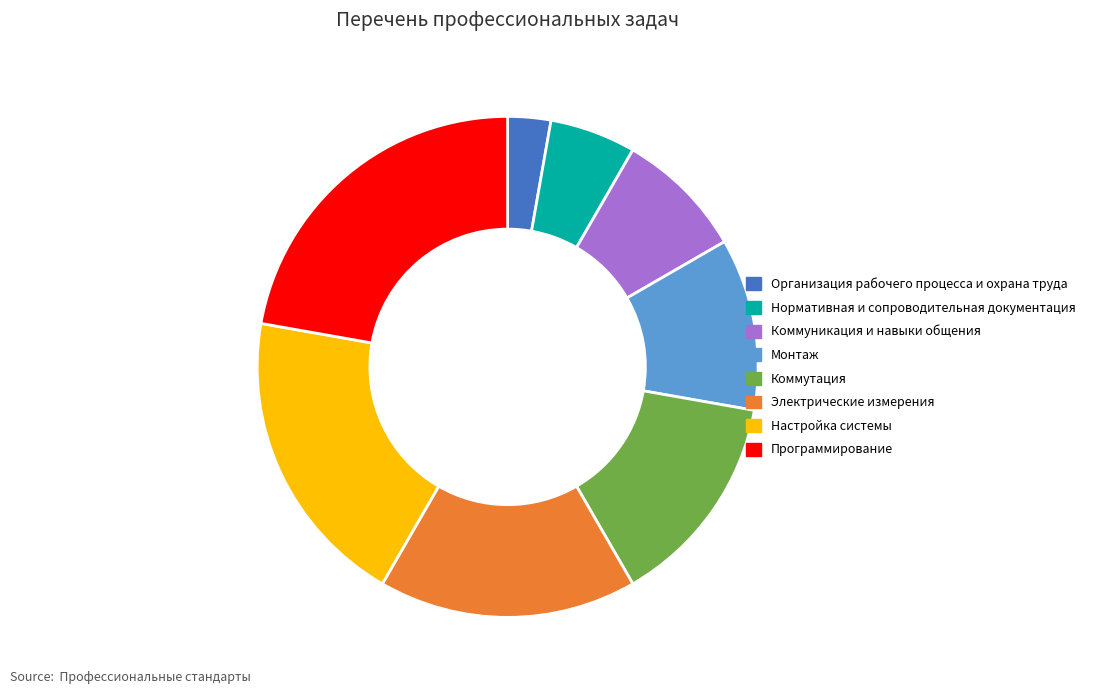

Which category has the smallest portion of the pie?

Организация рабочего процесса и охрана труда